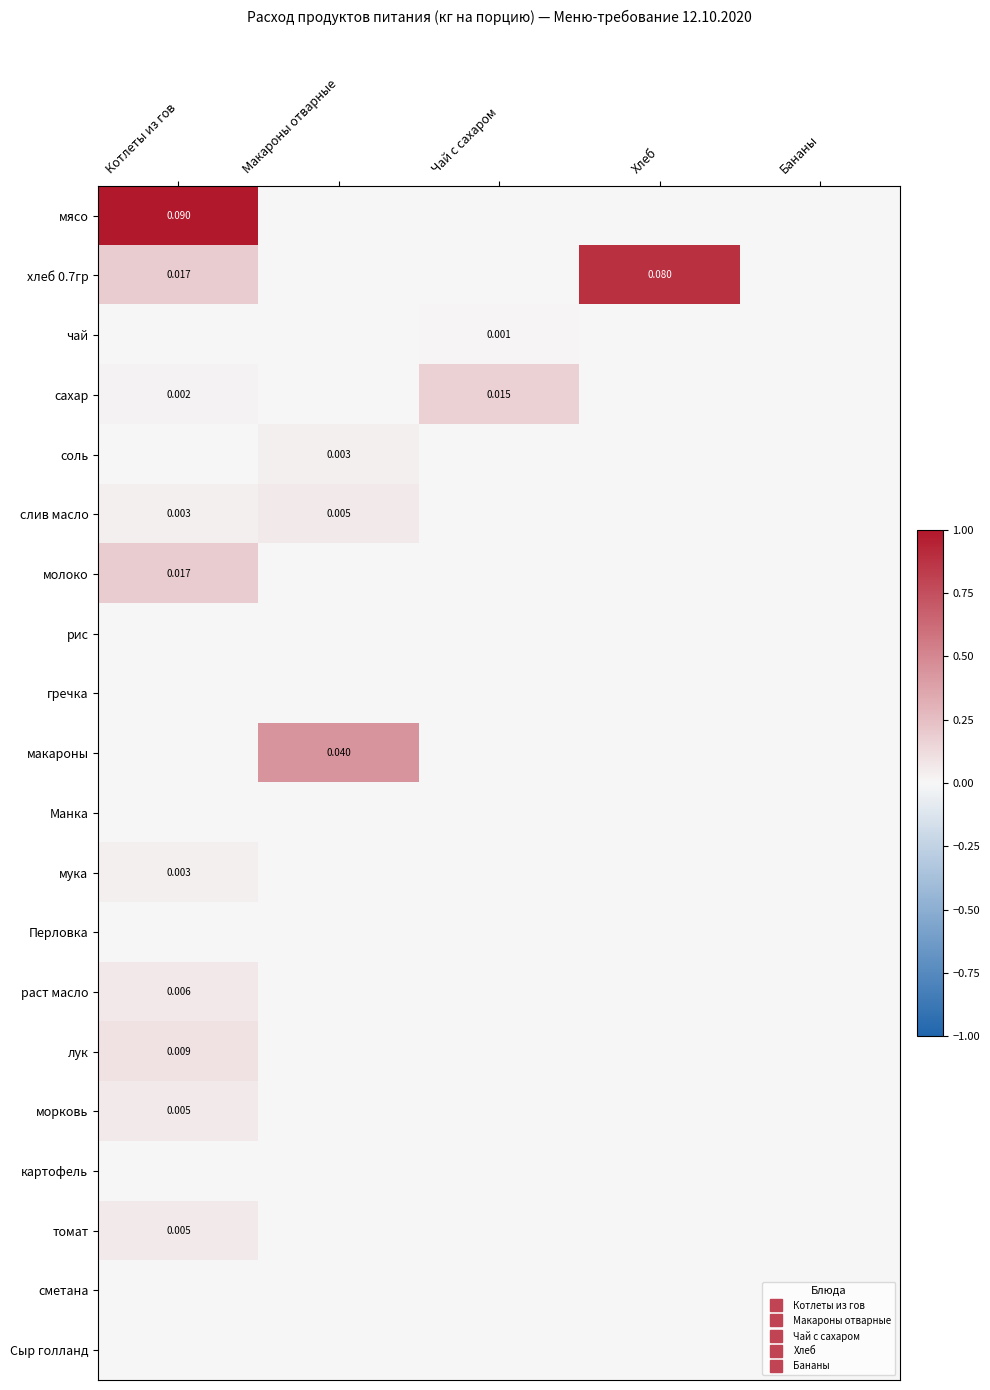

How many distinct data groups are displayed?

20